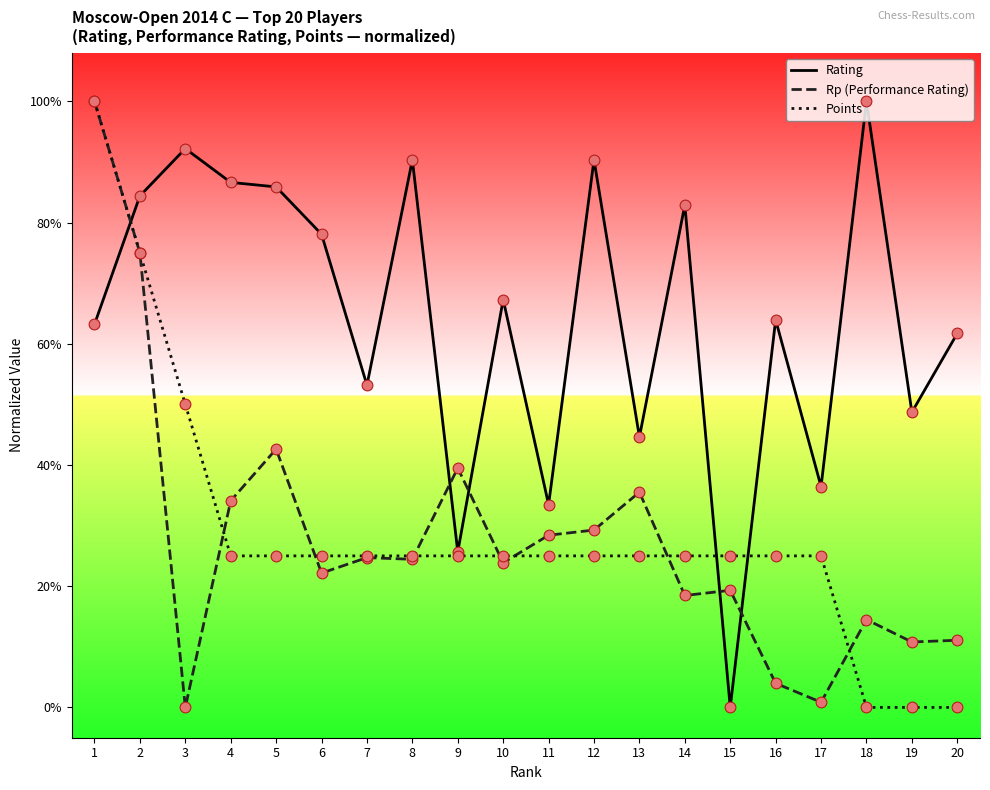

What is the total value across all series at 9?

0.9